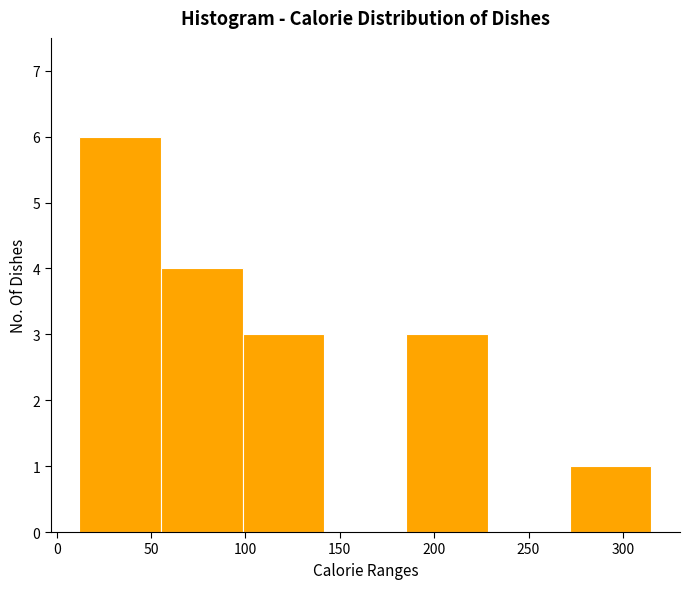

Reading left to right, transcribe this chart: for each bar, give the range it covers on the x-axis and its height. Neither the bar edges nor the heights are printed on the chart, so give them approximately, as read against the axes.

10 to 55: 6
55 to 100: 4
100 to 140: 3
140 to 185: 0
185 to 230: 3
230 to 270: 0
270 to 315: 1